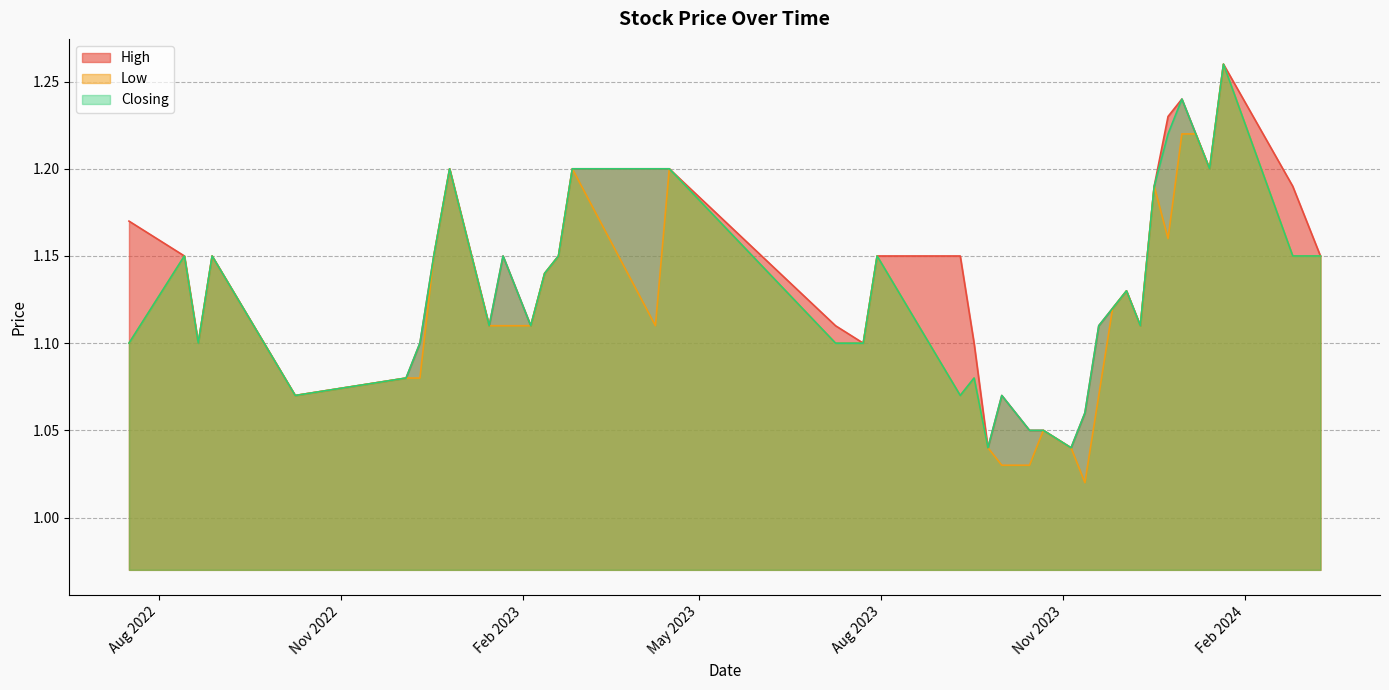

Which series has the largest total across all categories?

High